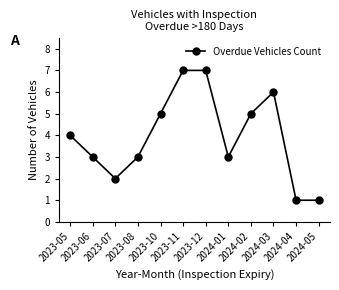

True or false: there are more than 0 points higher than both neighbors.

True